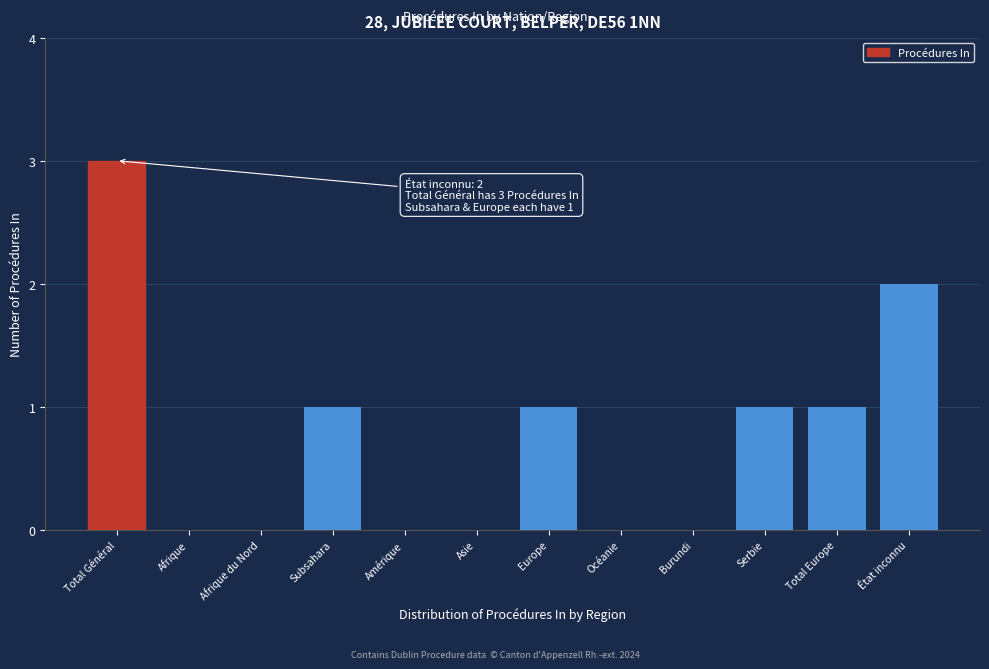

Reading left to right, extract all data points from this chart.

Total Général=3	Afrique=0	Afrique du Nord=0	Subsahara=1	Amérique=0	Asie=0	Europe=1	Océanie=0	Burundi=0	Serbie=1	Total Europe=1	État inconnu=2